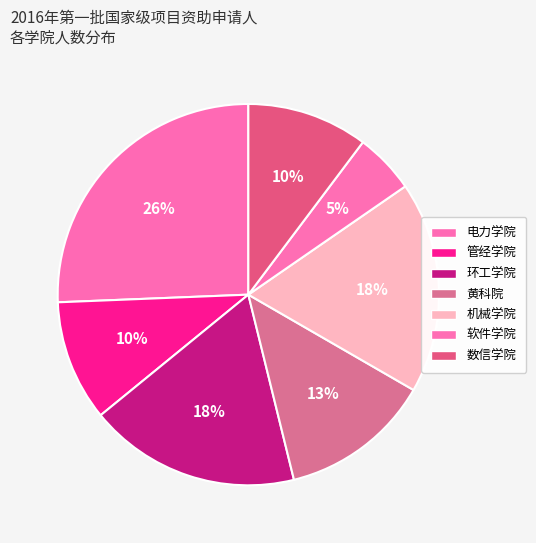

To the nearest percent, what is the difference between the 黄科院 and 数信学院 slice percentages?

3%